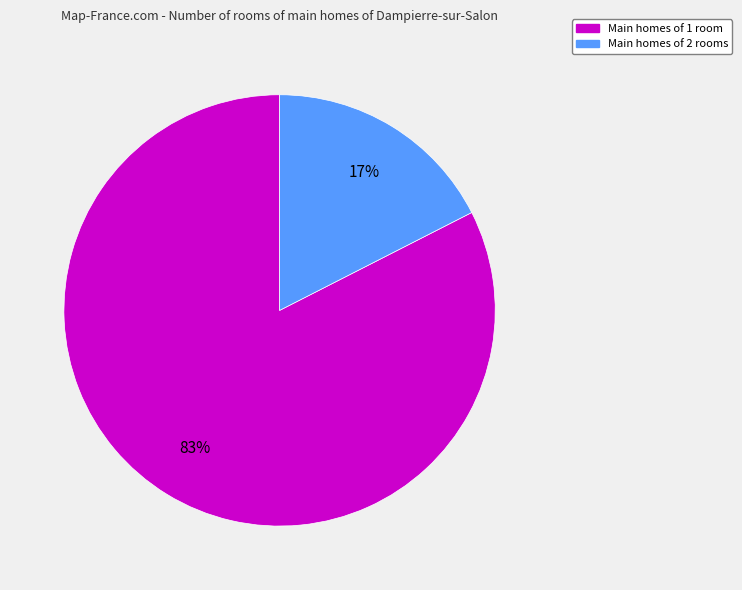

Is there a majority slice in this chart?

Yes